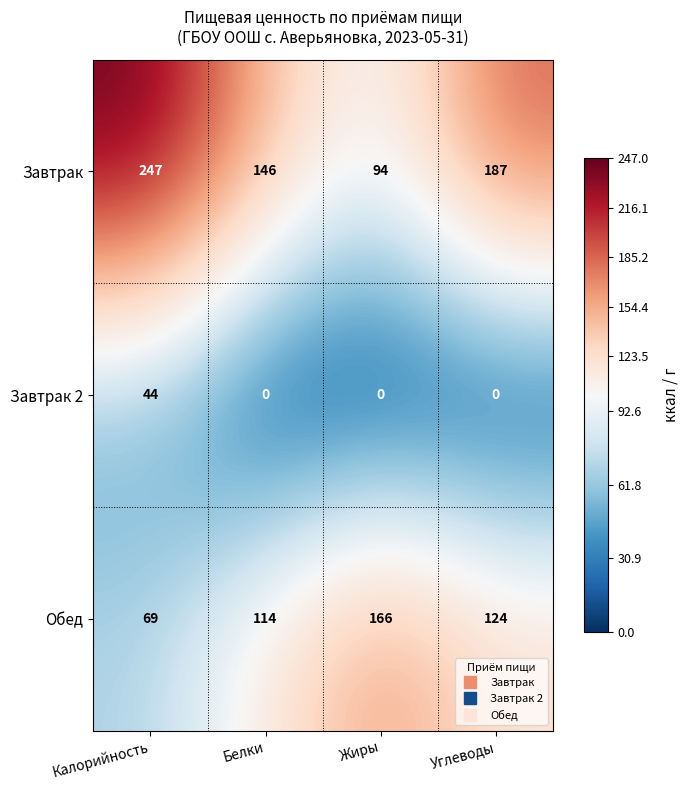

How many distinct data groups are displayed?

3